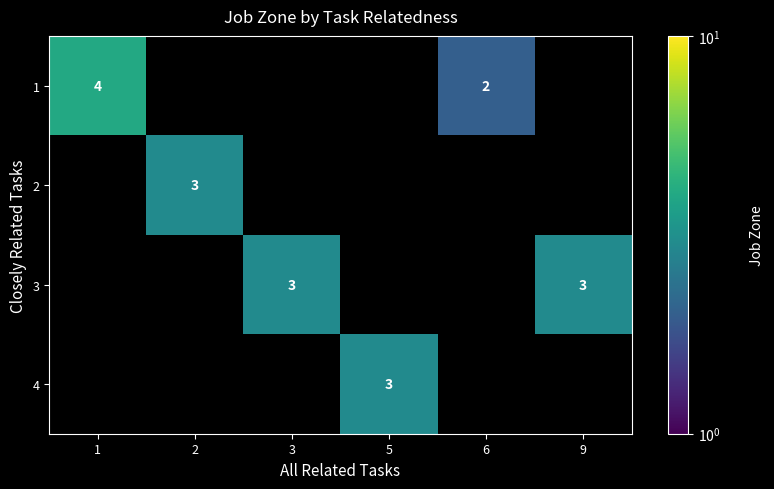

What is the minimum value for 1?

2.0